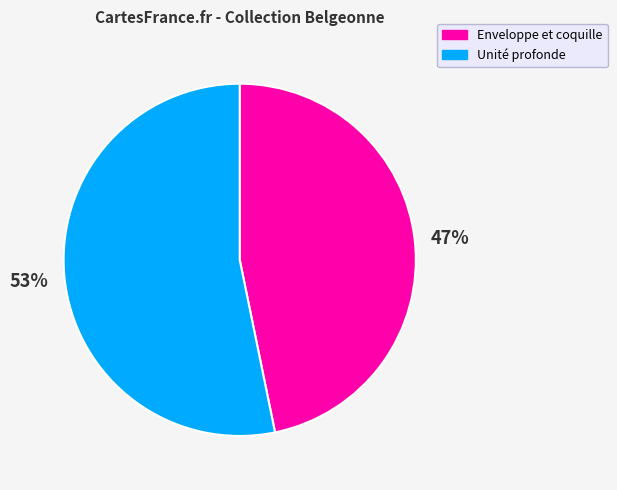

What is the largest slice in the pie chart?

Unité profonde